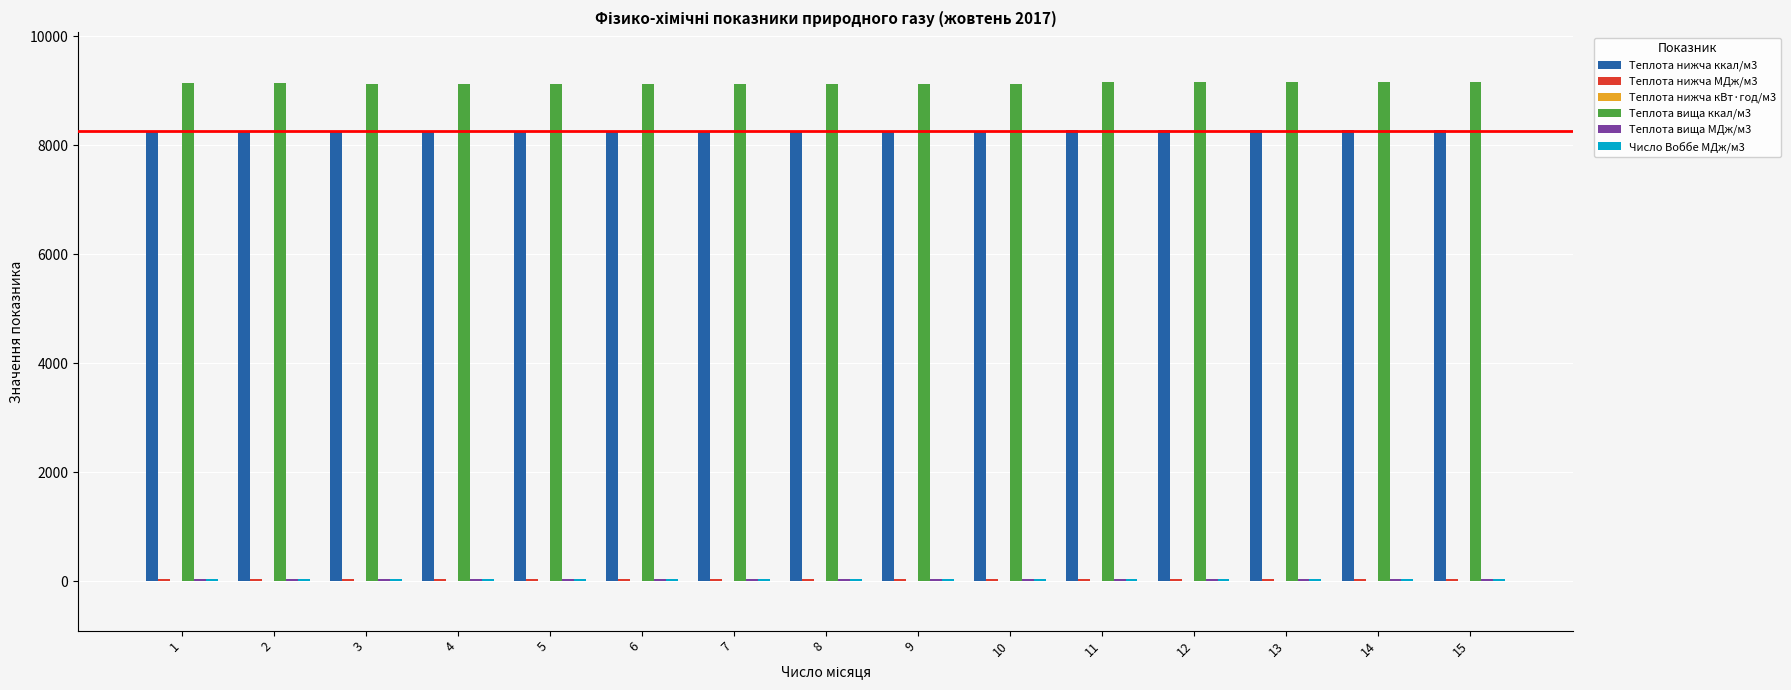

Which series has the largest total across all categories?

Теплота вища ккал/м3